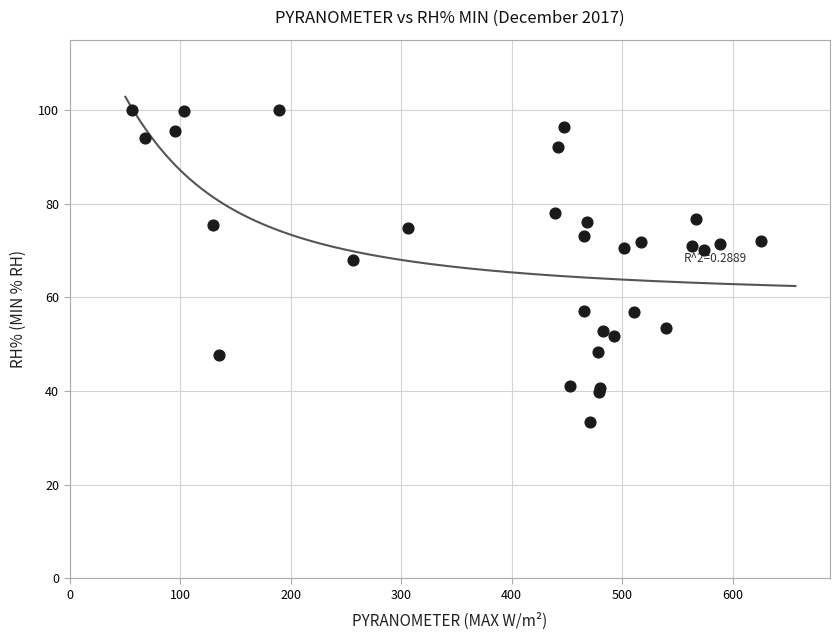

What Y value in the scatter plot is closest to 66?

68.0